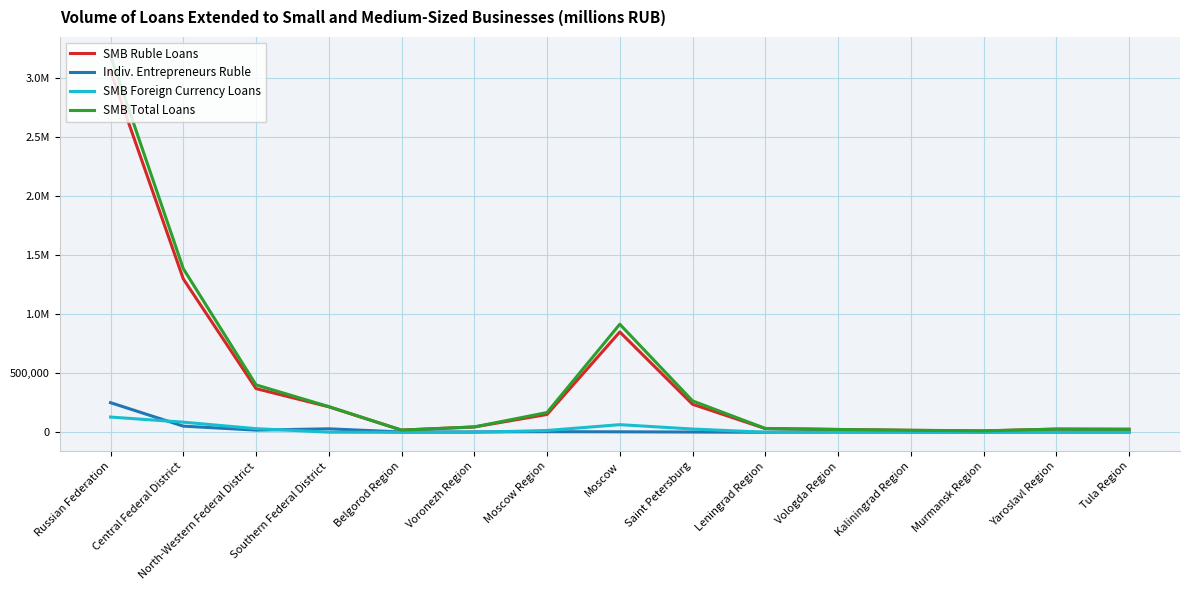

Does the chart display data point markers on the line(s)?

No